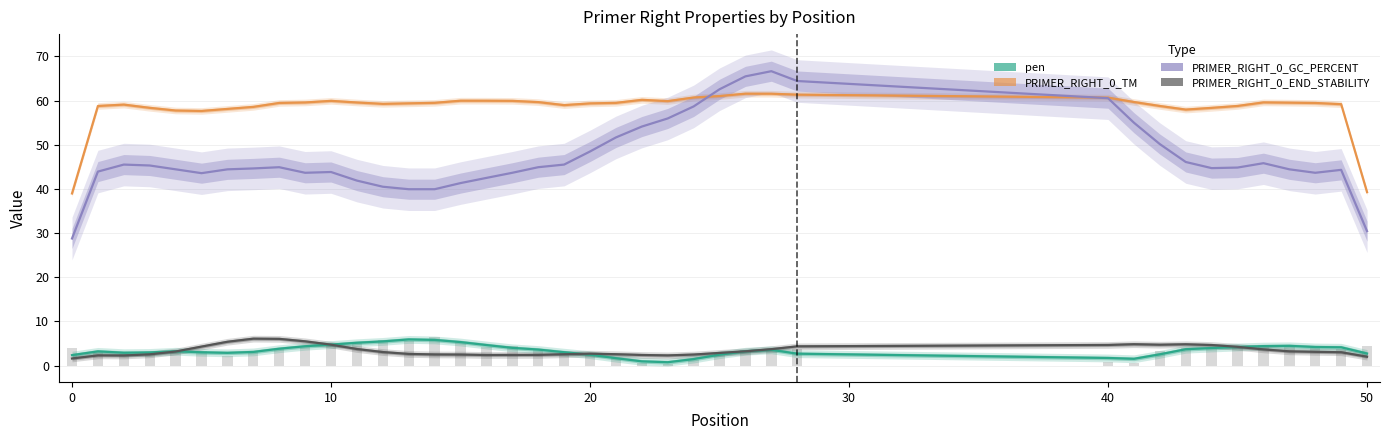

What is the value of the PRIMER_RIGHT_0_TM bar at the 10th from the left?

59.6